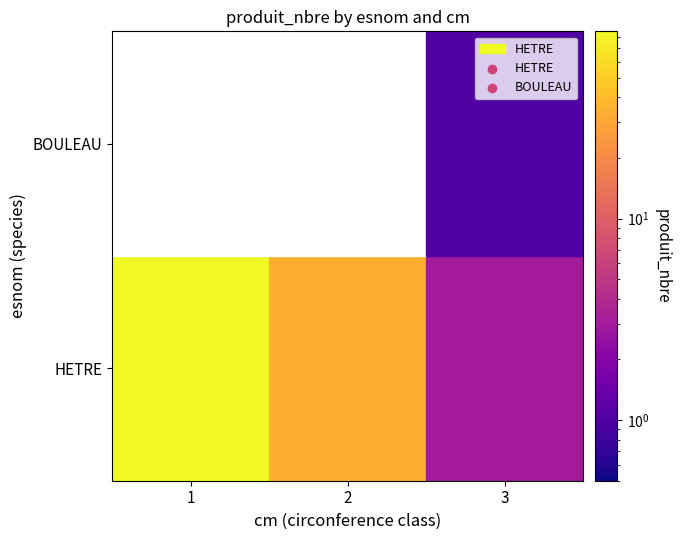

What is the difference between the BOULEAU values at 3 and 1?

1